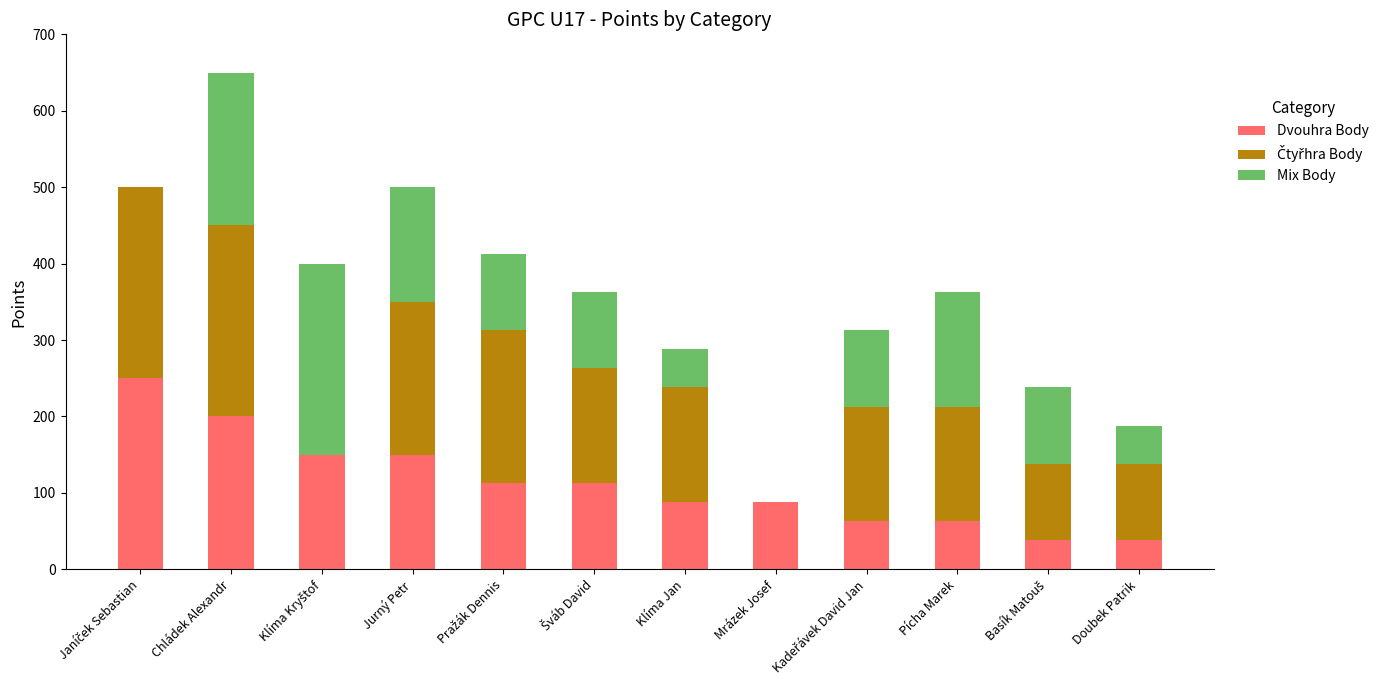

Is it true that Dvouhra Body equals 93 at Pícha Marek?

False